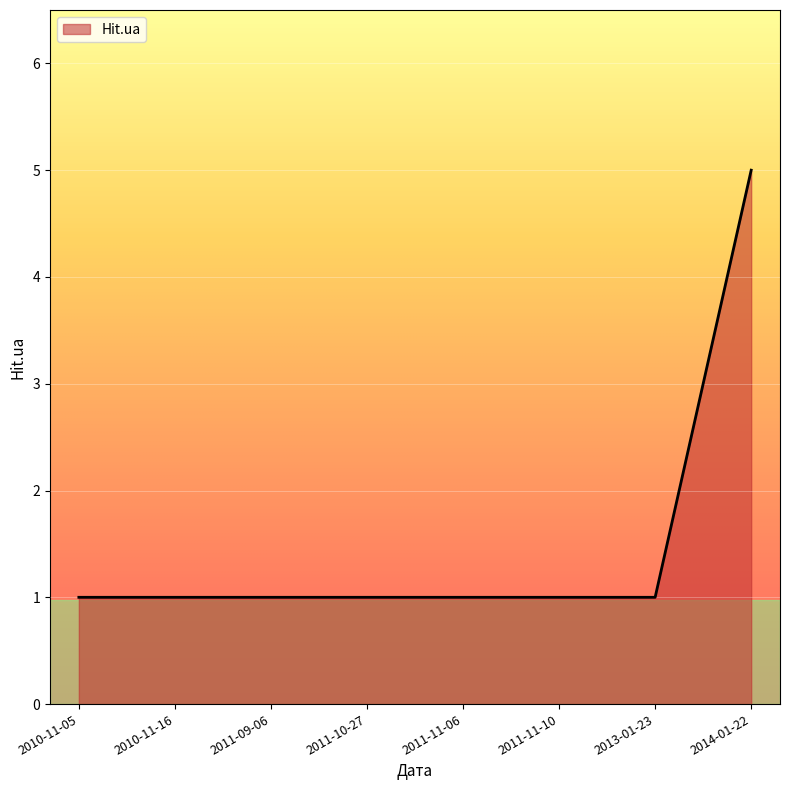

What position from the left is 2014-01-22?

8